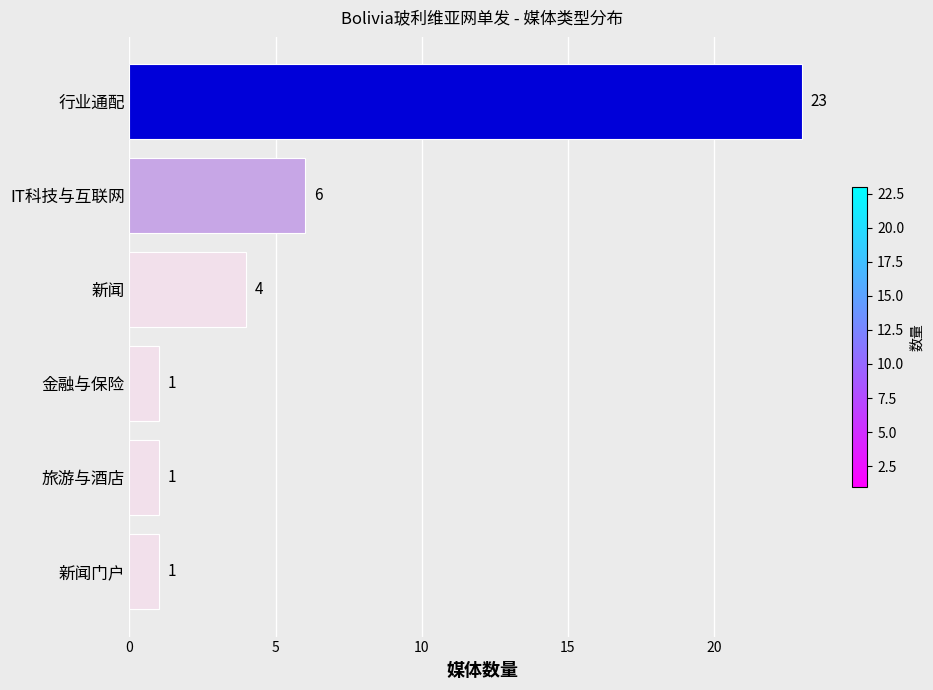

What is the difference between the maximum and minimum values?

22